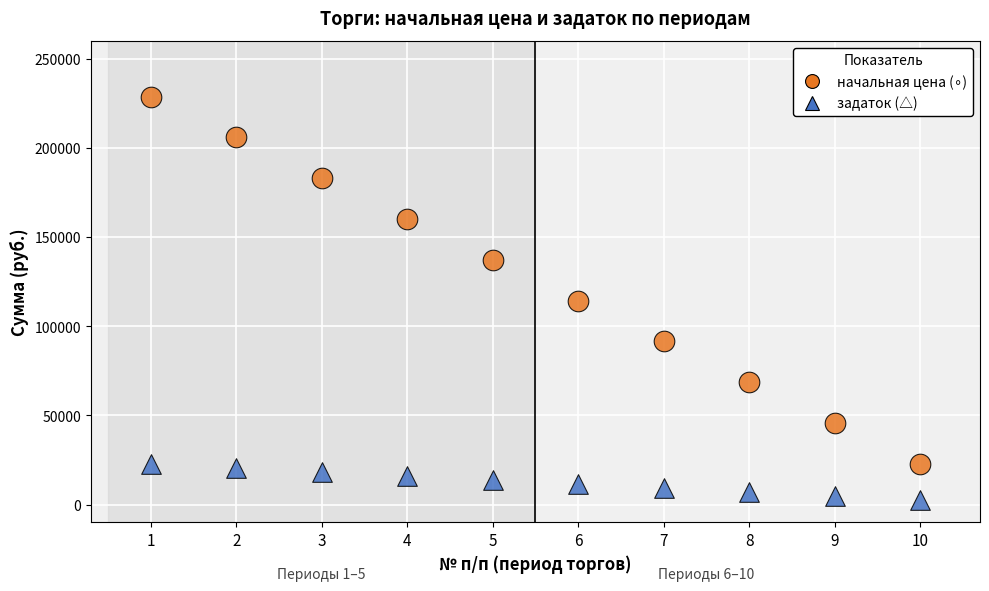

Across all data points, what is the range of X values (max minus min)?

9.0